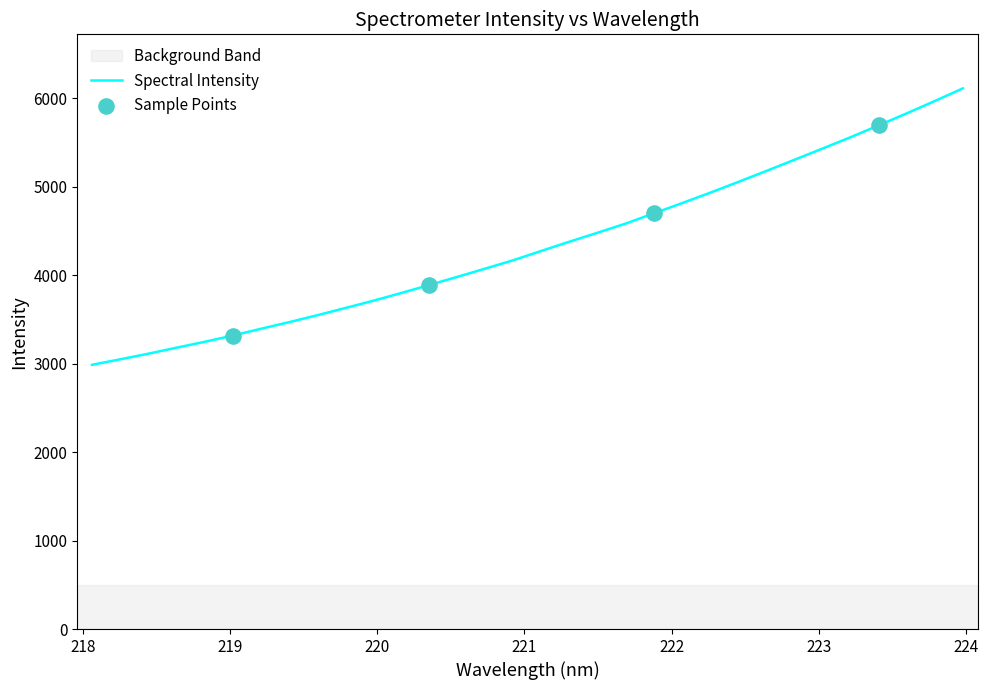

What is the maximum value shown in the chart?

6109.1